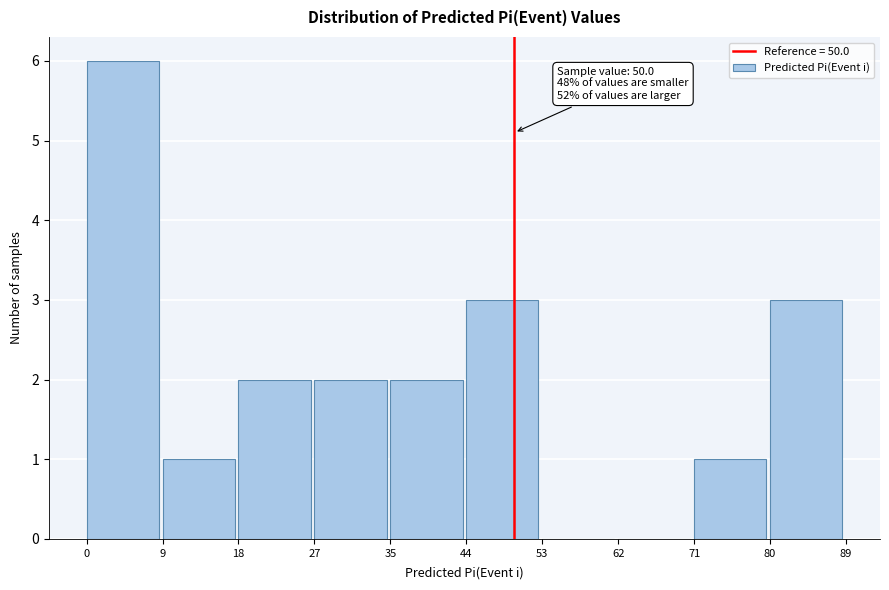

Over which range of the x-axis is the bar tallest?

0 to 9